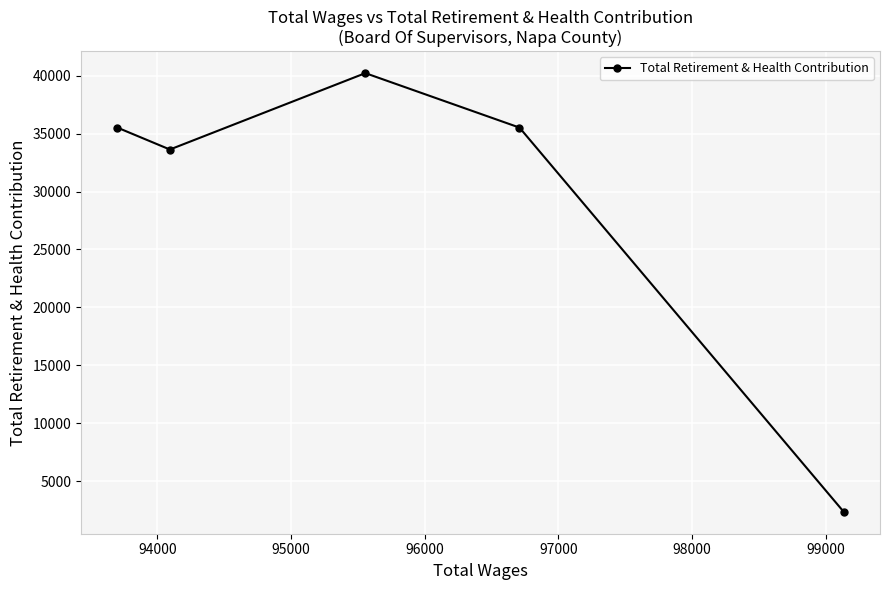

What is the difference between the maximum and second lowest values?

6595